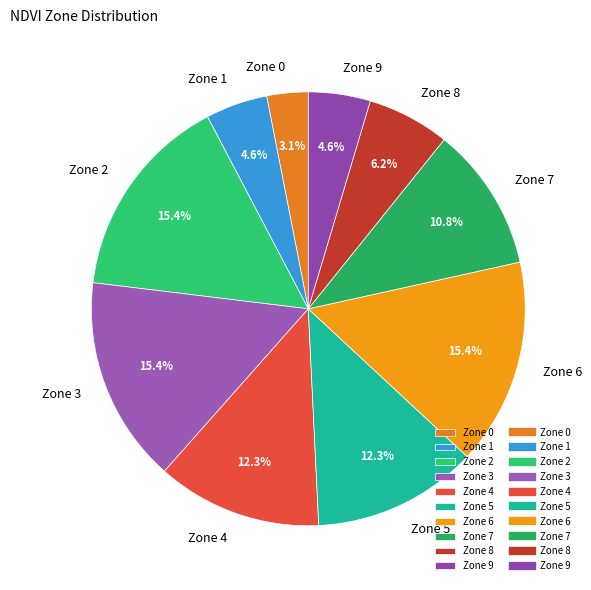

Does Zone 9 represent more than half of the total?

No